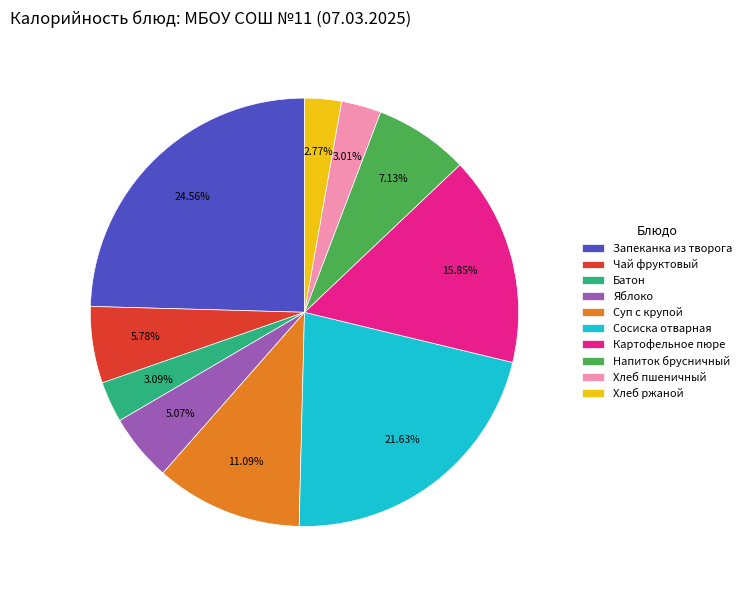

What percentage is the Суп с крупой slice, to the nearest percent?

11%